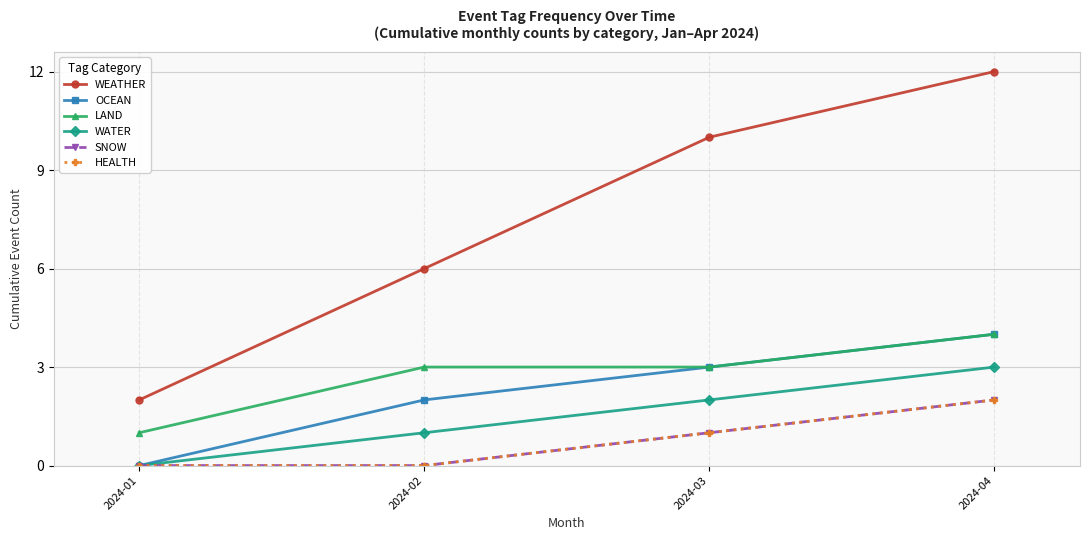

Is this an area chart (filled region under the line)?

No